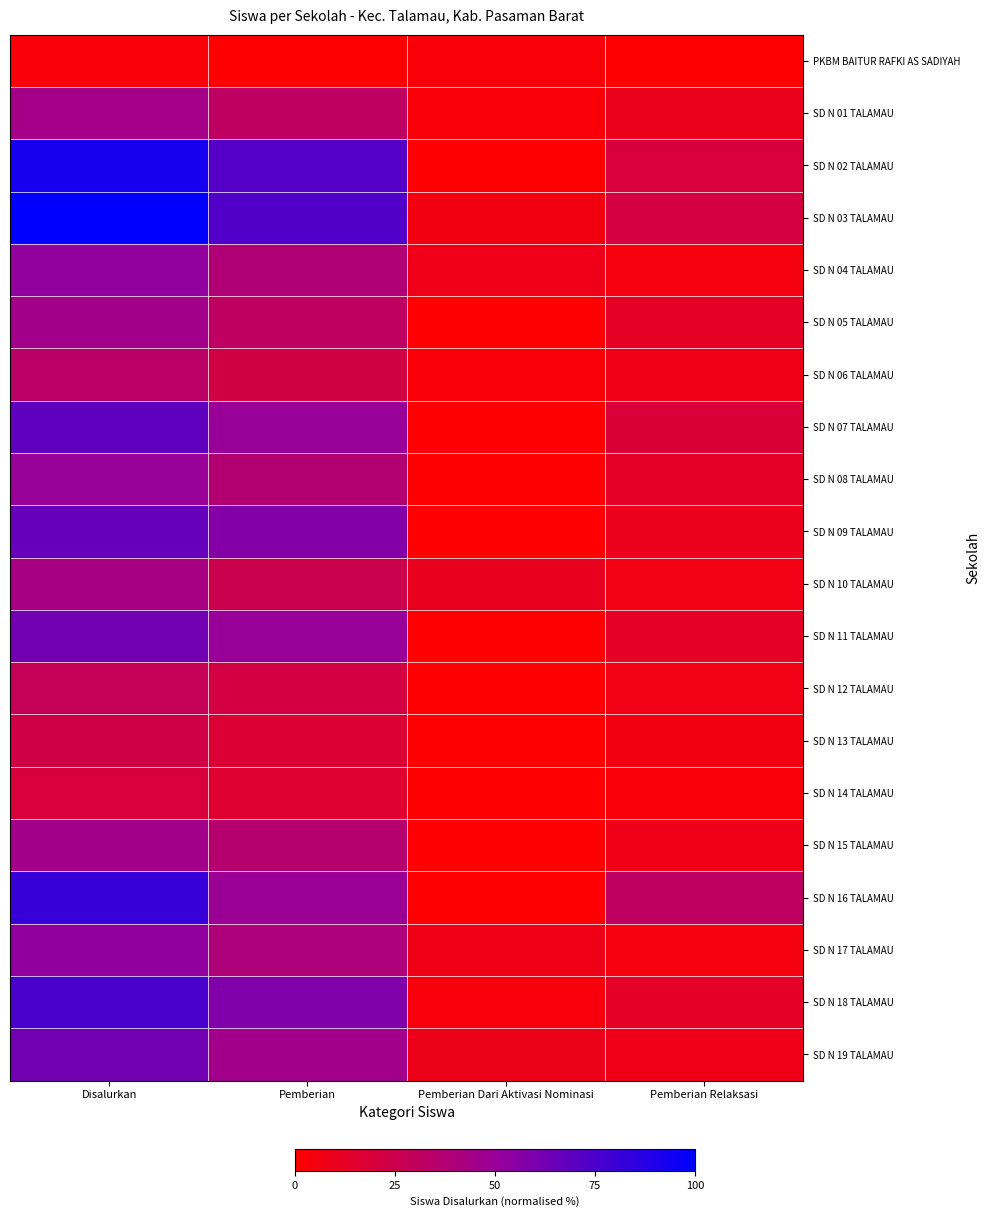

Reading left to right, transcribe all the data shown in this chart.

PKBM BAITUR RAFKI AS SADIYAH: Disalurkan=2.9	Pemberian=0.0	Pemberian Dari Aktivasi Nominasi=2.9	Pemberian Relaksasi=0.0
SD N 01 TALAMAU: Disalurkan=44.4	Pemberian=32.2	Pemberian Dari Aktivasi Nominasi=2.9	Pemberian Relaksasi=9.4
SD N 02 TALAMAU: Disalurkan=92.4	Pemberian=72.5	Pemberian Dari Aktivasi Nominasi=0.0	Pemberian Relaksasi=19.9
SD N 03 TALAMAU: Disalurkan=100.0	Pemberian=73.1	Pemberian Dari Aktivasi Nominasi=5.8	Pemberian Relaksasi=21.1
SD N 04 TALAMAU: Disalurkan=52.0	Pemberian=38.6	Pemberian Dari Aktivasi Nominasi=8.2	Pemberian Relaksasi=5.3
SD N 05 TALAMAU: Disalurkan=45.0	Pemberian=32.2	Pemberian Dari Aktivasi Nominasi=0.0	Pemberian Relaksasi=12.9
SD N 06 TALAMAU: Disalurkan=33.3	Pemberian=22.8	Pemberian Dari Aktivasi Nominasi=2.9	Pemberian Relaksasi=7.6
SD N 07 TALAMAU: Disalurkan=68.4	Pemberian=49.7	Pemberian Dari Aktivasi Nominasi=0.0	Pemberian Relaksasi=18.7
SD N 08 TALAMAU: Disalurkan=49.7	Pemberian=36.8	Pemberian Dari Aktivasi Nominasi=0.0	Pemberian Relaksasi=12.9
SD N 09 TALAMAU: Disalurkan=66.1	Pemberian=56.7	Pemberian Dari Aktivasi Nominasi=0.0	Pemberian Relaksasi=9.4
SD N 10 TALAMAU: Disalurkan=42.7	Pemberian=25.7	Pemberian Dari Aktivasi Nominasi=10.5	Pemberian Relaksasi=6.4
SD N 11 TALAMAU: Disalurkan=62.6	Pemberian=49.7	Pemberian Dari Aktivasi Nominasi=0.0	Pemberian Relaksasi=12.9
SD N 12 TALAMAU: Disalurkan=28.7	Pemberian=22.2	Pemberian Dari Aktivasi Nominasi=0.0	Pemberian Relaksasi=6.4
SD N 13 TALAMAU: Disalurkan=23.4	Pemberian=17.5	Pemberian Dari Aktivasi Nominasi=0.0	Pemberian Relaksasi=5.8
SD N 14 TALAMAU: Disalurkan=19.3	Pemberian=15.8	Pemberian Dari Aktivasi Nominasi=0.6	Pemberian Relaksasi=2.9
SD N 15 TALAMAU: Disalurkan=45.0	Pemberian=36.3	Pemberian Dari Aktivasi Nominasi=1.2	Pemberian Relaksasi=7.6
SD N 16 TALAMAU: Disalurkan=81.3	Pemberian=49.1	Pemberian Dari Aktivasi Nominasi=0.0	Pemberian Relaksasi=32.2
SD N 17 TALAMAU: Disalurkan=52.6	Pemberian=39.8	Pemberian Dari Aktivasi Nominasi=7.6	Pemberian Relaksasi=5.3
SD N 18 TALAMAU: Disalurkan=75.4	Pemberian=58.5	Pemberian Dari Aktivasi Nominasi=4.1	Pemberian Relaksasi=12.9
SD N 19 TALAMAU: Disalurkan=62.6	Pemberian=45.6	Pemberian Dari Aktivasi Nominasi=8.8	Pemberian Relaksasi=8.2